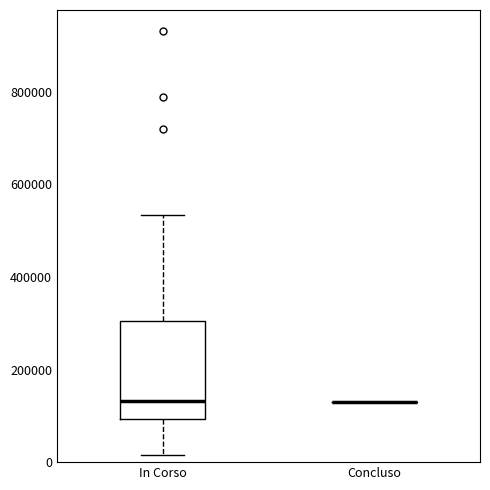

Comparing the boxes themselves (not the whiskers), which one is the tallest?

In Corso